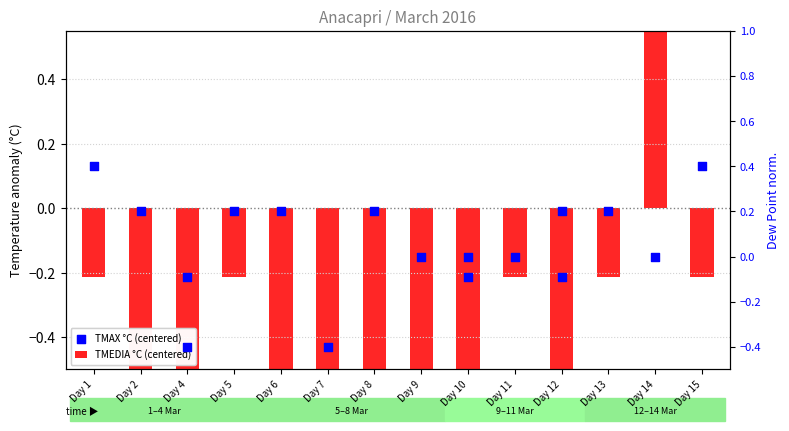

Which series has the largest total across all categories?

TMAX °C (centered)